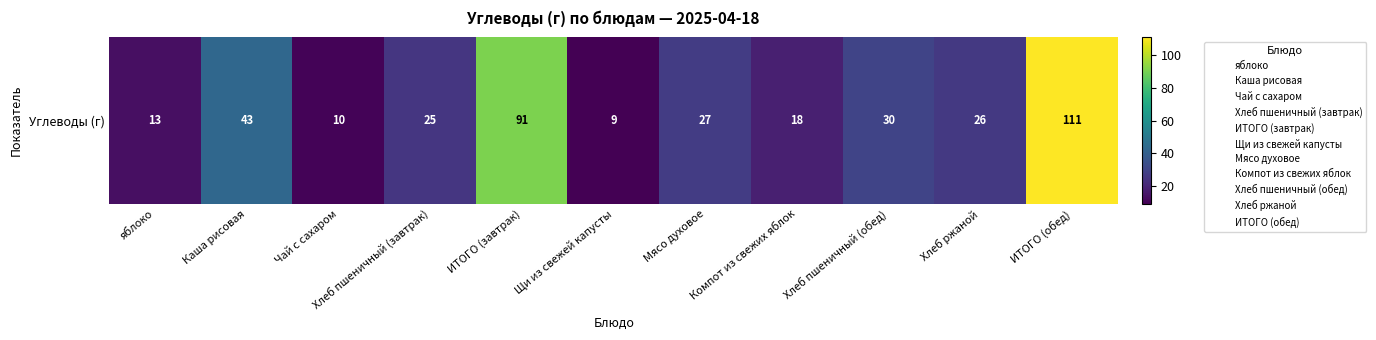

What value does the data have at Хлеб пшеничный (обед), to the nearest 50?

50